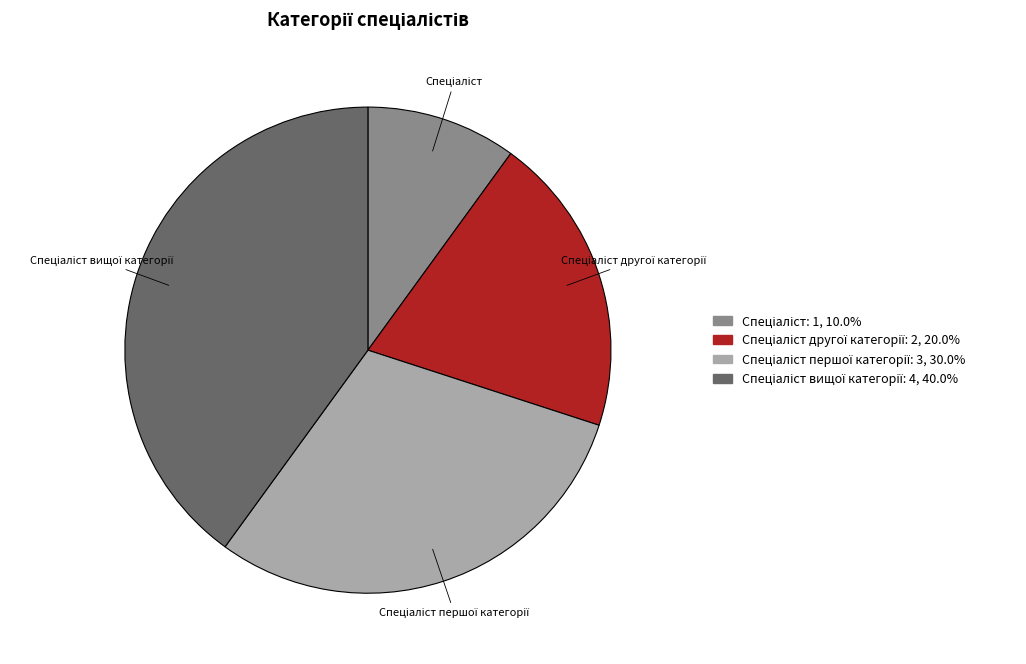

Is there any slice that represents more than half of the pie?

No